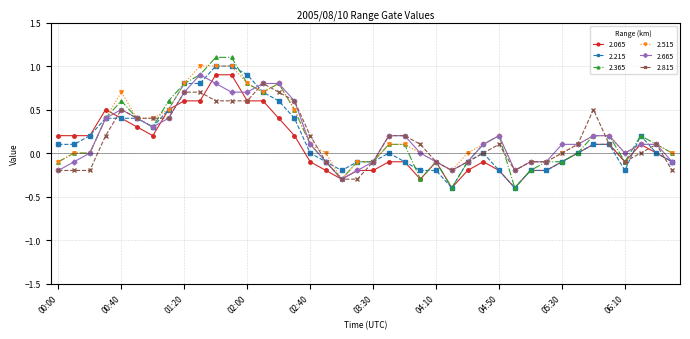

What is the value of the 2.365 point at the 23rd from the left?

0.1